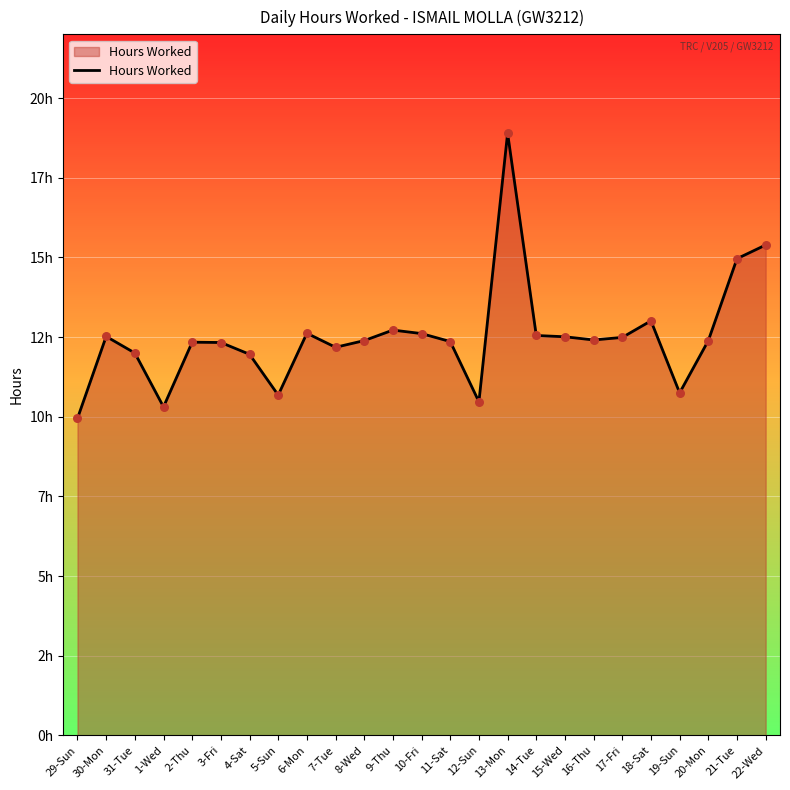

Does the chart have visible grid lines?

Yes